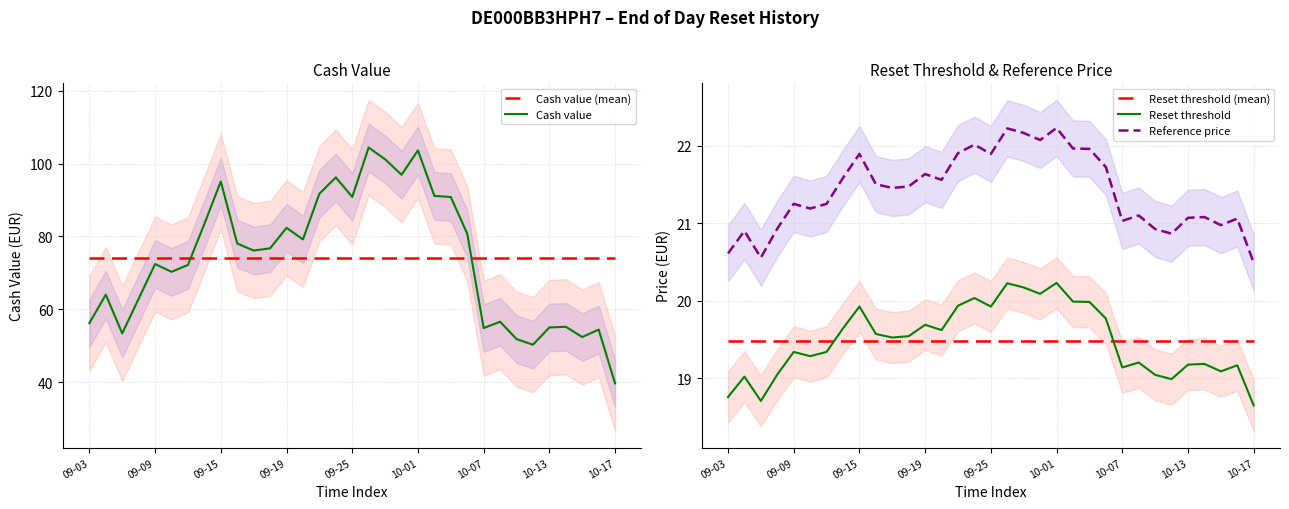

Reading left to right, list all the values displayed in this chart.

Cash value (mean): 73.9	73.9	73.9	73.9	73.9	73.9	73.9	73.9	73.9	73.9	73.9	73.9	73.9	73.9	73.9	73.9	73.9	73.9	73.9	73.9	73.9	73.9	73.9	73.9	73.9	73.9	73.9	73.9	73.9	73.9	73.9	73.9	73.9
Cash value: 56.2	64.0	53.4	62.9	72.4	70.3	72.2	83.5	95.1	78.1	76.1	76.8	82.4	79.2	91.8	96.2	90.9	104.5	101.2	97.0	103.7	91.2	90.8	80.8	54.8	56.6	51.8	50.2	55.0	55.2	52.4	54.4	39.6
Reset threshold (mean): 19.5	19.5	19.5	19.5	19.5	19.5	19.5	19.5	19.5	19.5	19.5	19.5	19.5	19.5	19.5	19.5	19.5	19.5	19.5	19.5	19.5	19.5	19.5	19.5	19.5	19.5	19.5	19.5	19.5	19.5	19.5	19.5	19.5
Reset threshold: 18.8	19.0	18.7	19.0	19.3	19.3	19.3	19.6	19.9	19.6	19.5	19.5	19.7	19.6	19.9	20.0	19.9	20.2	20.2	20.1	20.2	20.0	20.0	19.8	19.1	19.2	19.0	19.0	19.2	19.2	19.1	19.2	18.6
Reference price: 20.6	20.9	20.6	20.9	21.2	21.2	21.2	21.6	21.9	21.5	21.5	21.5	21.6	21.6	21.9	22.0	21.9	22.2	22.2	22.1	22.2	22.0	22.0	21.7	21.0	21.1	20.9	20.9	21.1	21.1	21.0	21.1	20.5